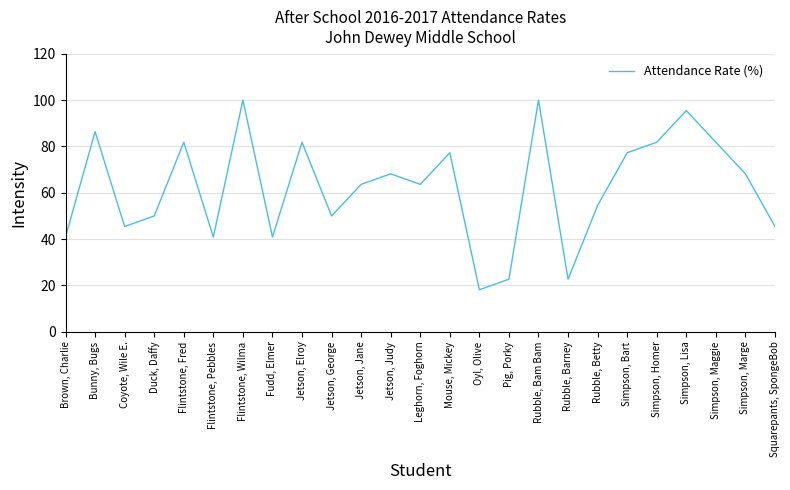

What is the difference between the maximum and minimum values?

81.8